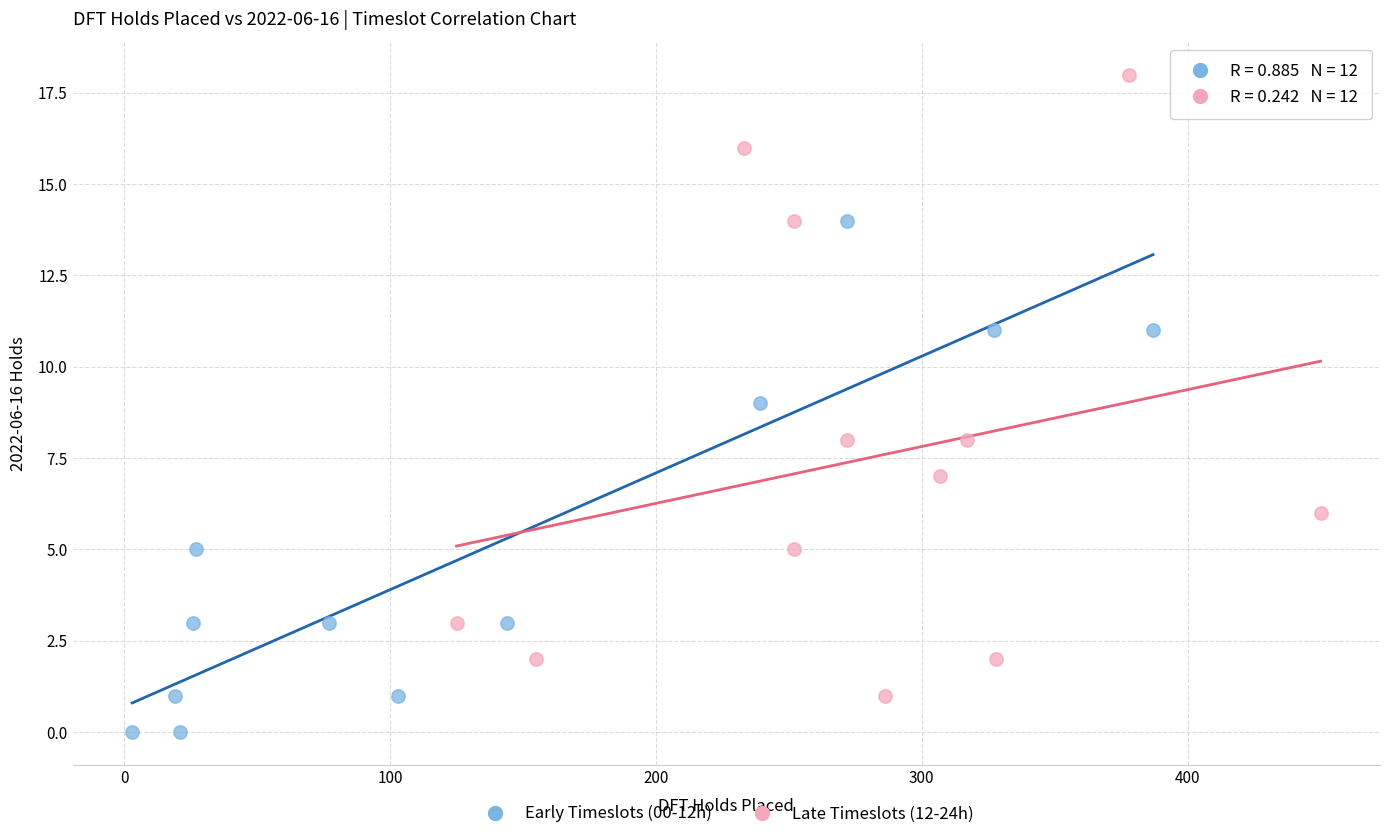

Which series has the largest Y range (max minus min)?

Late Timeslots (12-24h)